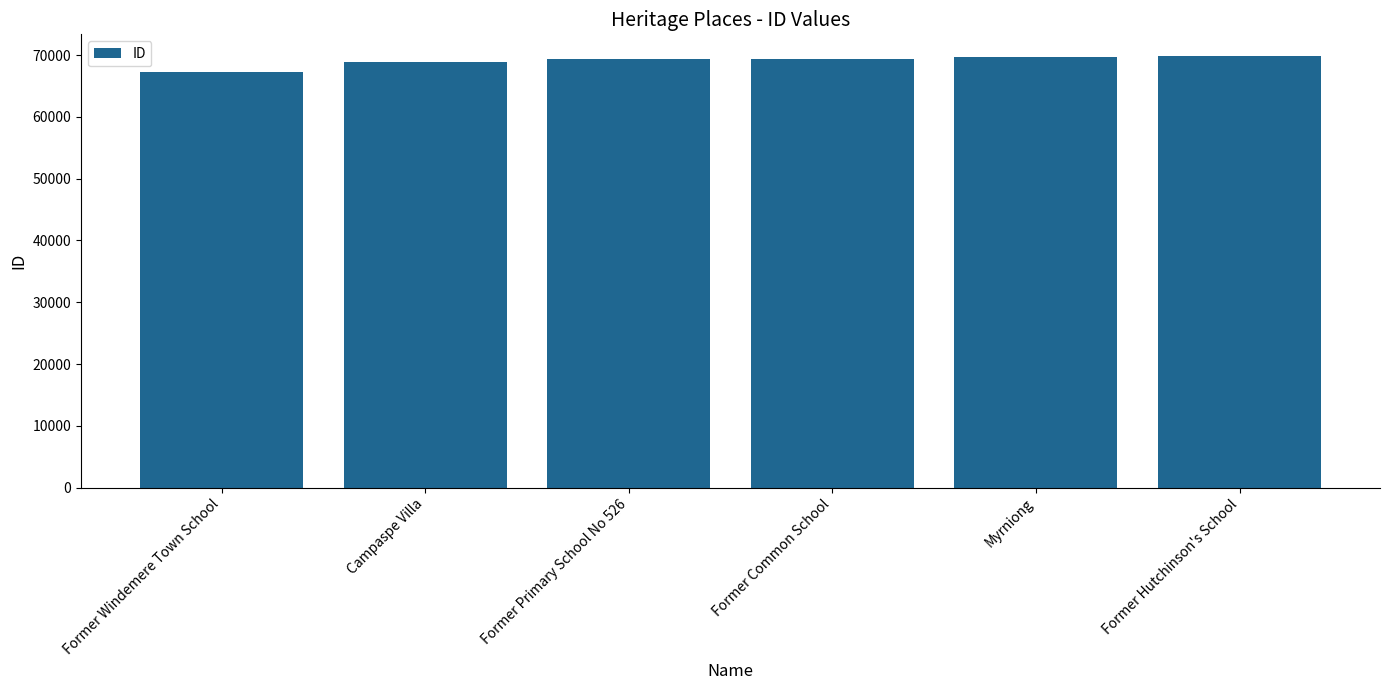

What is the difference between the values at Myrniong and Former Hutchinson's School?

203